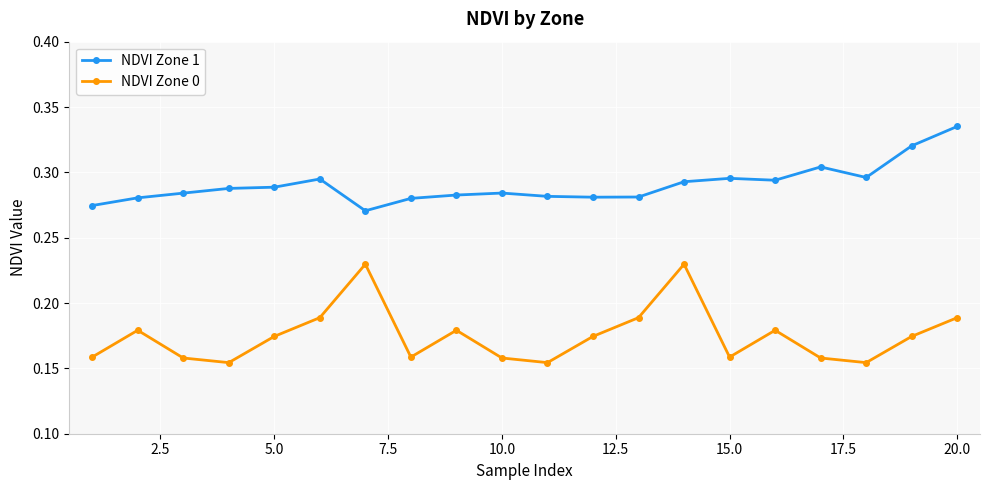

At how many categories does at least one series exceed 0?

20